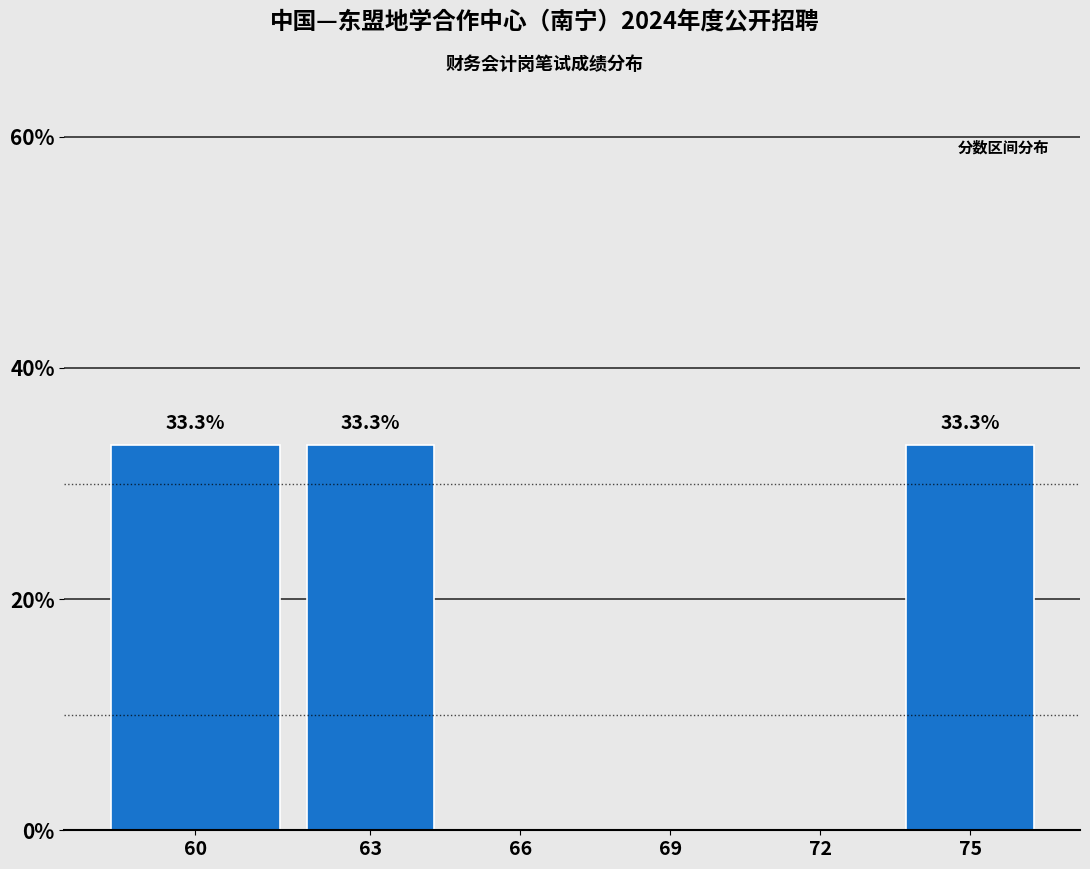

Reading left to right, list all the values displayed in this chart.

60=33.3	63=33.3	66=0.0	69=0.0	72=0.0	75=33.3